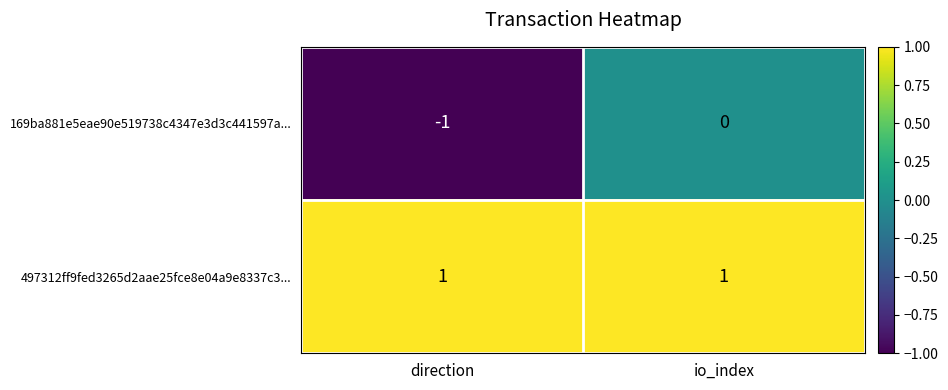

At which label does 169ba881e5eae90e519738c4347e3d3c441597a... reach its minimum?

direction